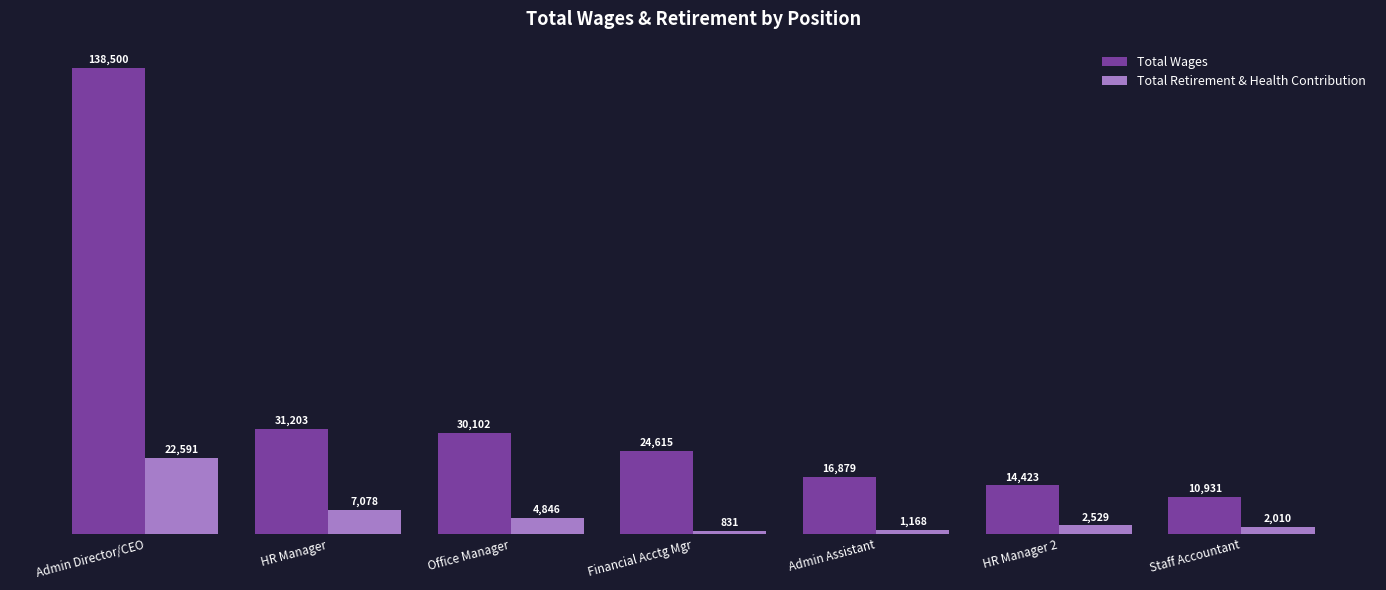

At which label is Total Wages closest to 74715?

HR Manager